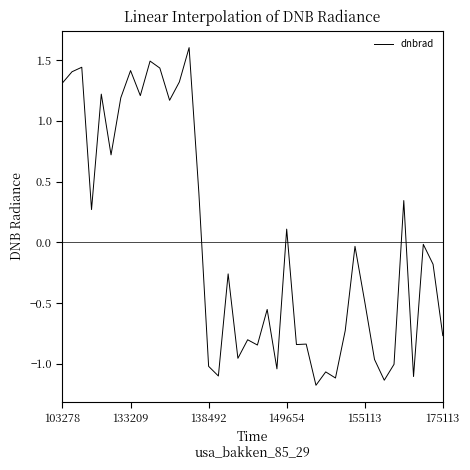

What is the difference between the maximum and minimum values?

2.8